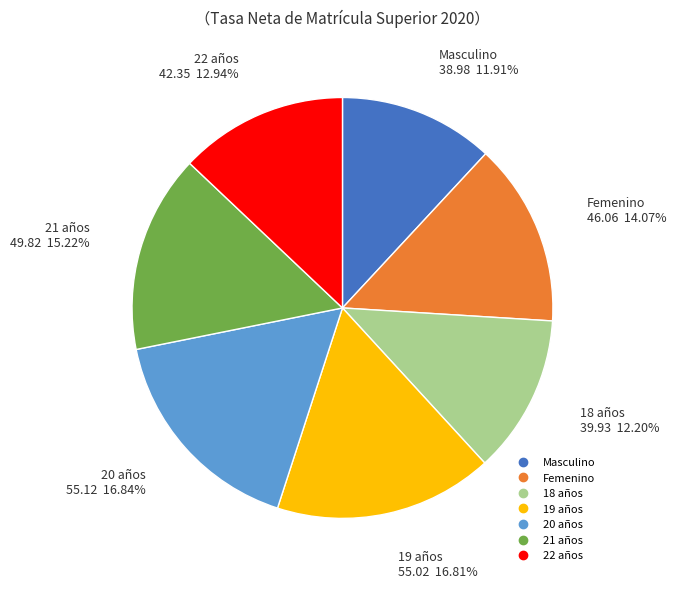

Do Masculino and Femenino together represent more than half of the pie?

No